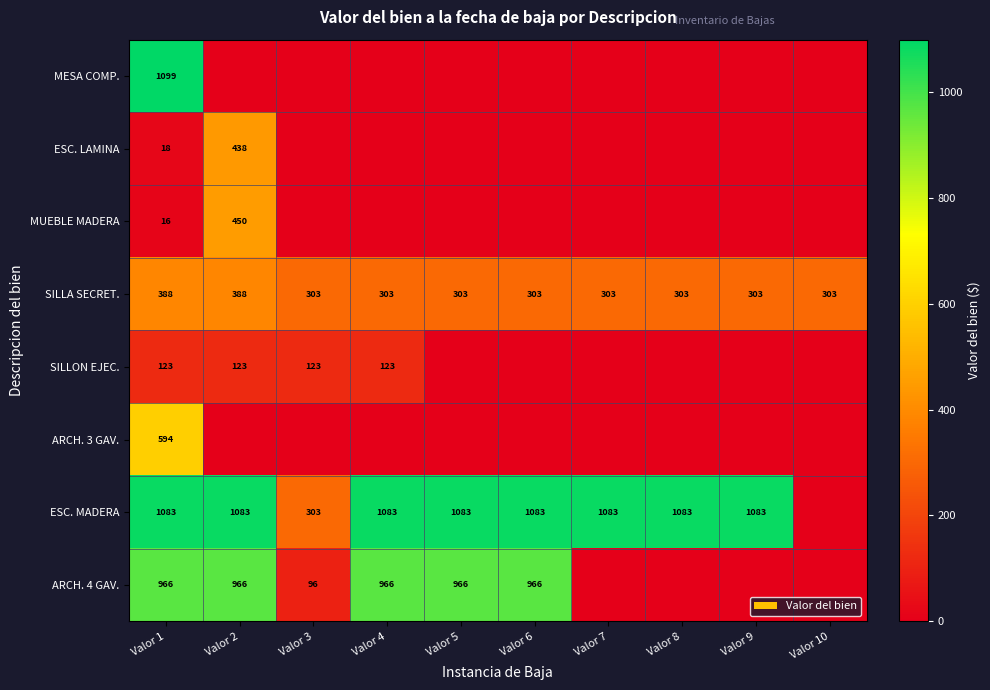

What is the difference between the maximum and second lowest values in the SILLA SECRET. series?

85